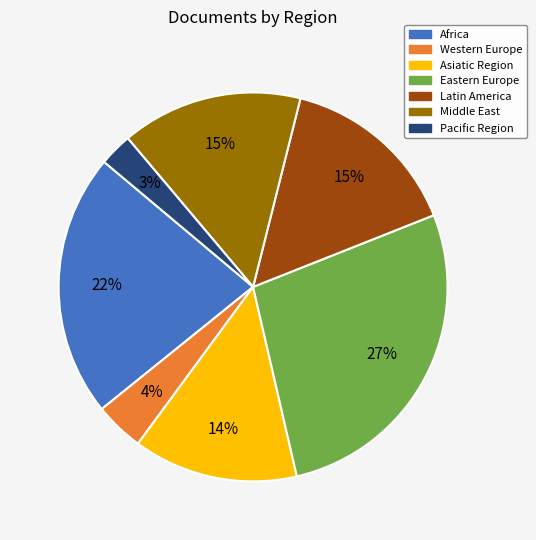

True or false: Africa accounts for 44% of the total.

False